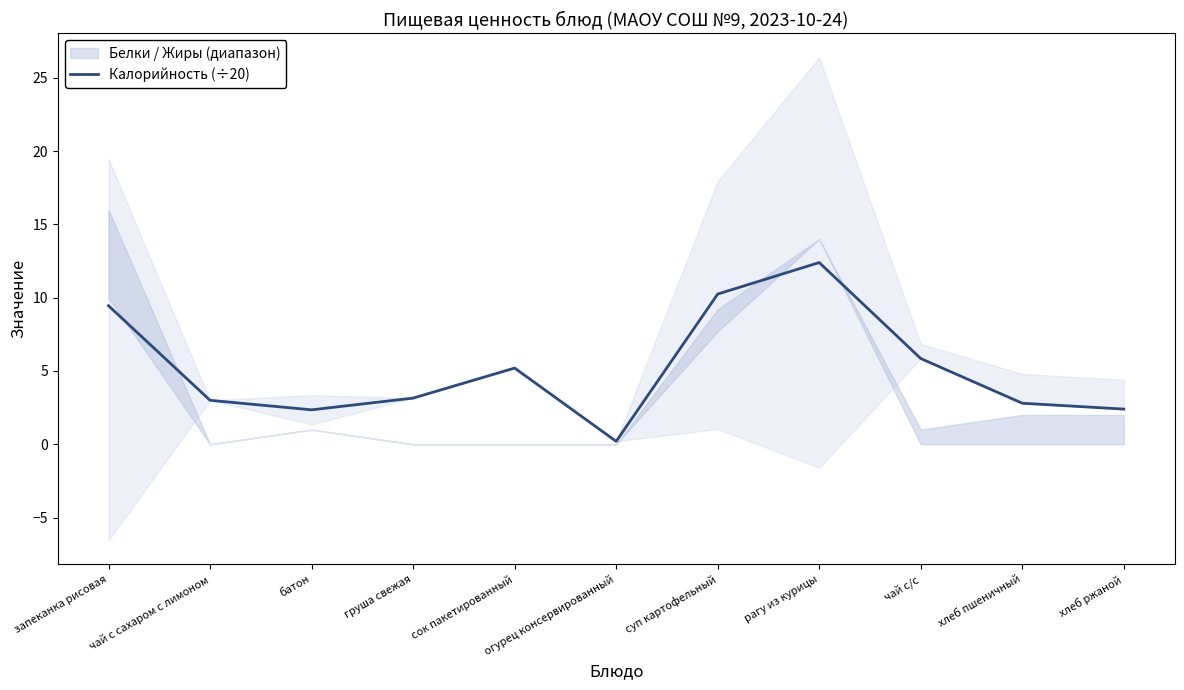

What is the change in value from груша свежая to сок пакетированный?

+2.1